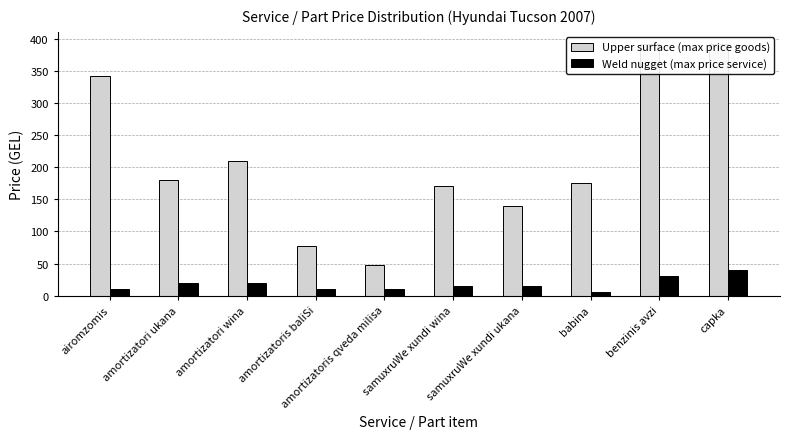

At babina, list the series in order from smallest to largest.

Weld nugget (max price service), Upper surface (max price goods)